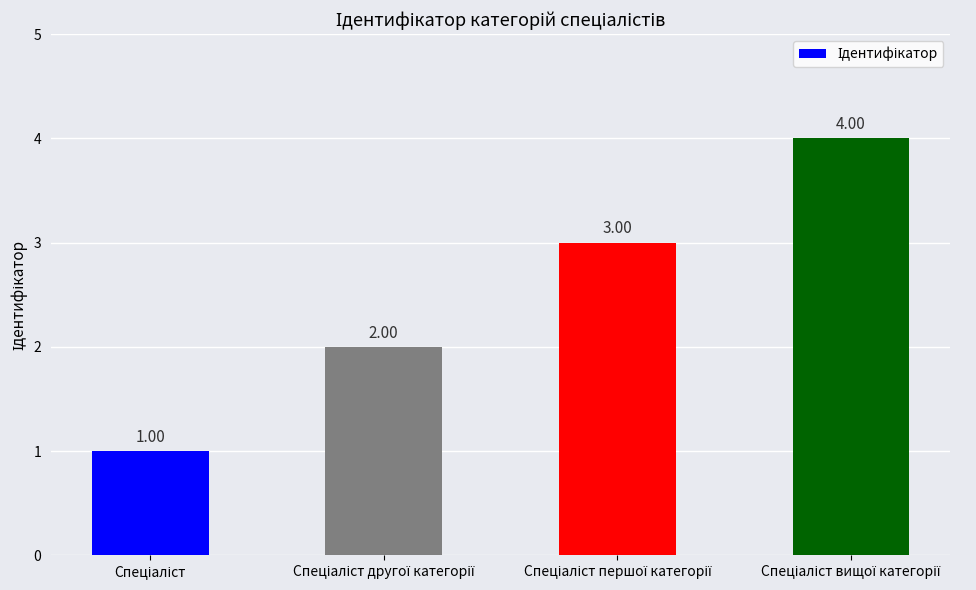

What is the difference between the maximum and minimum values?

3